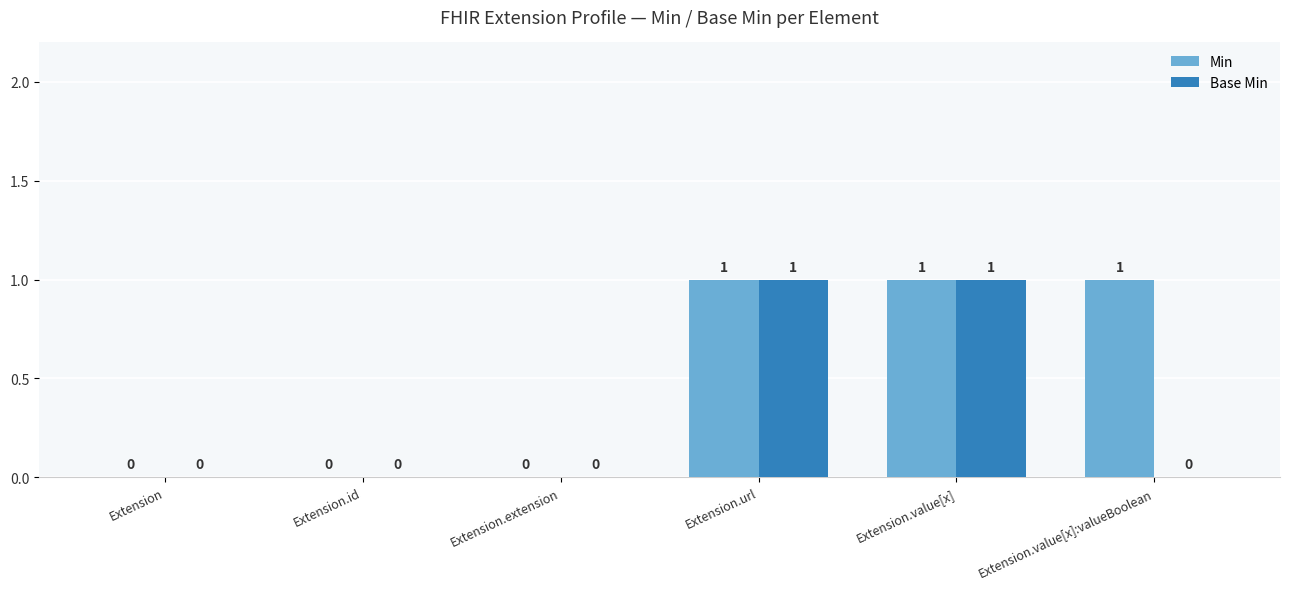

Which series changed the most between Extension and Extension.value[x]:valueBoolean?

Min